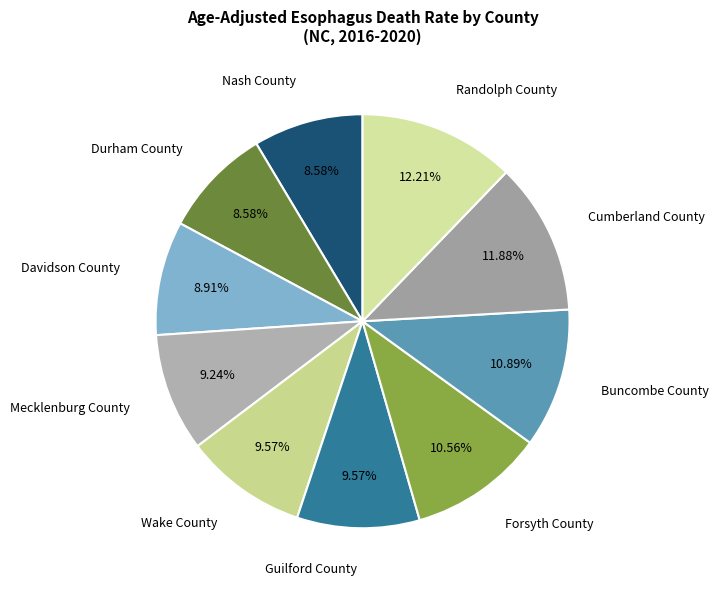

Do Randolph County and Cumberland County together represent more than half of the pie?

No